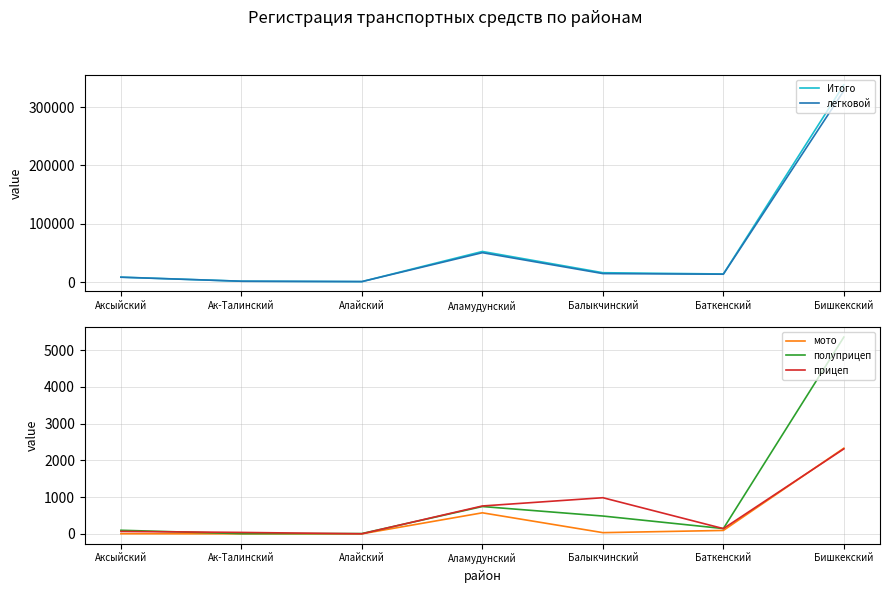

Is the value of полуприцеп at Аксыйский greater than the value of Итого at Ак-Талинский?

No